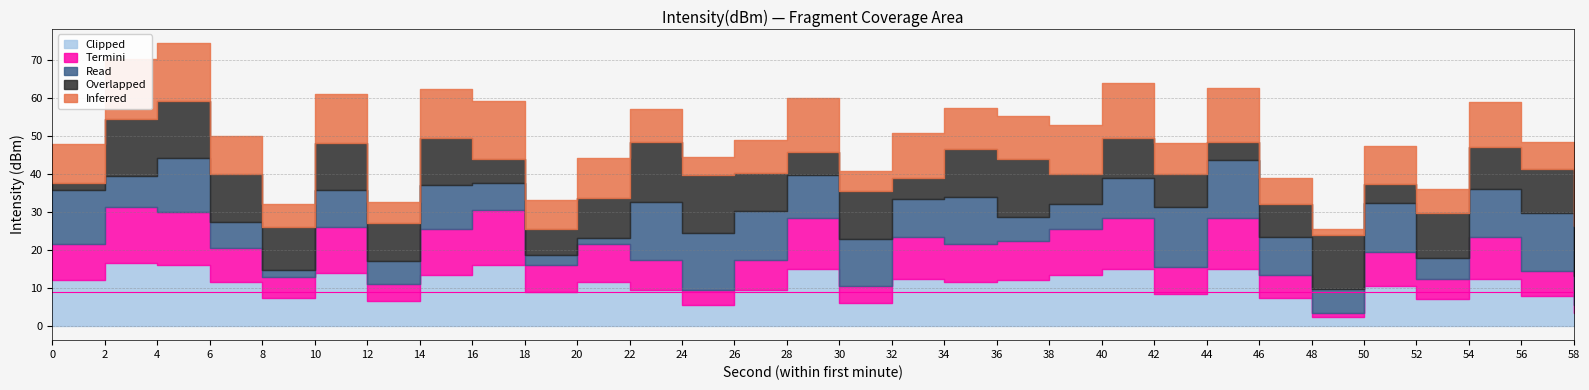

At 30, list the series in order from largest to smallest.

Overlapped, Read, Clipped, Inferred, Termini